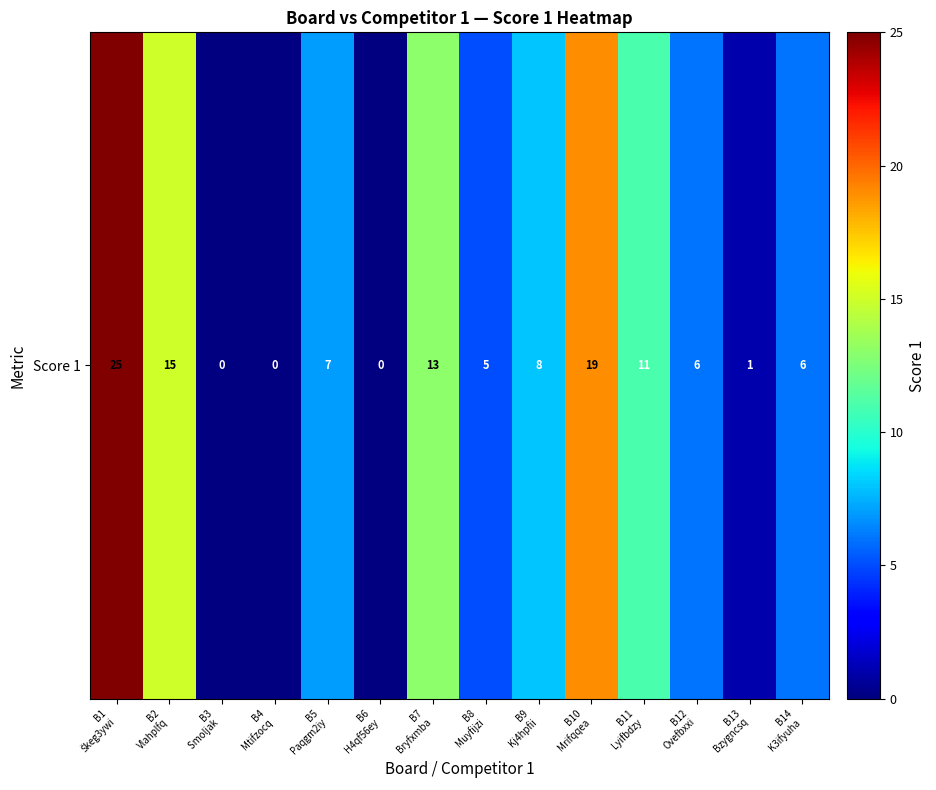

What is the sum of all values?

116